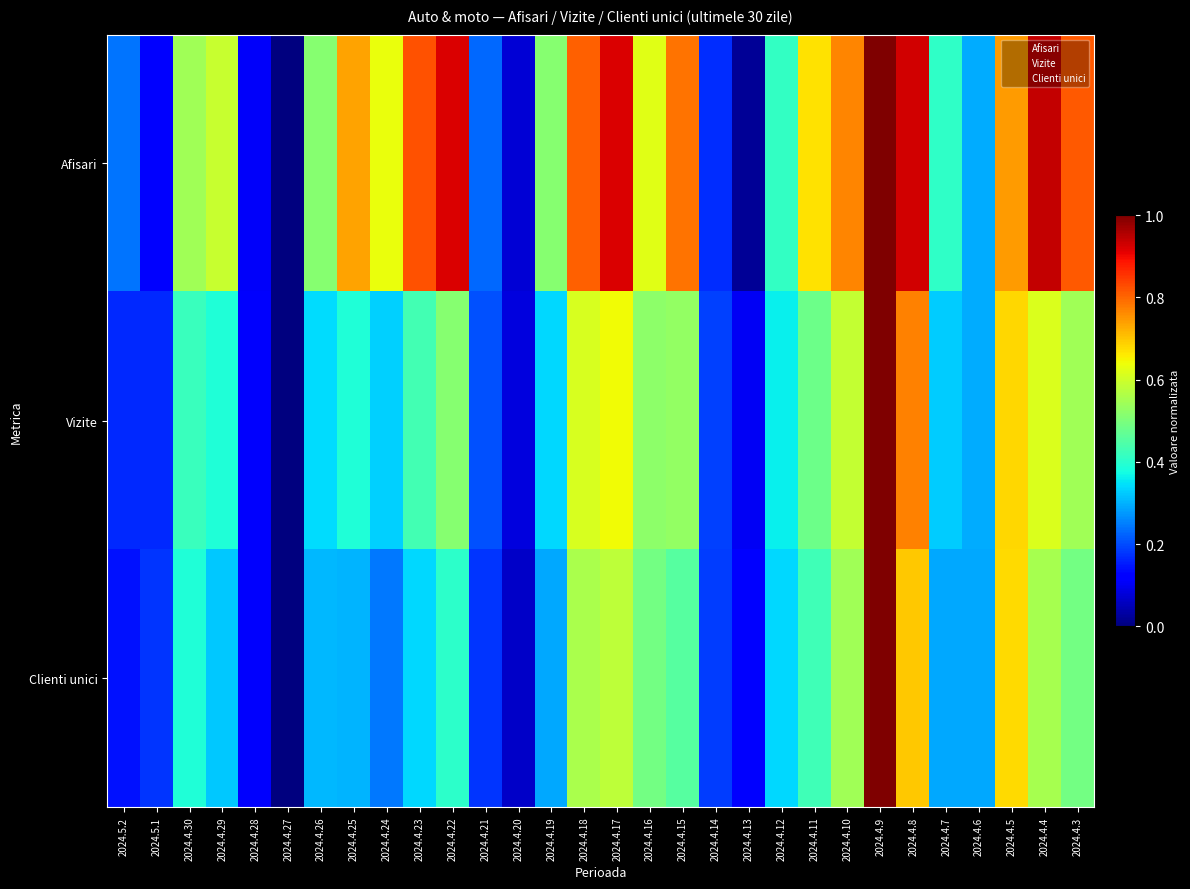

What is the total value across all series at 2024.4.4?

2.1